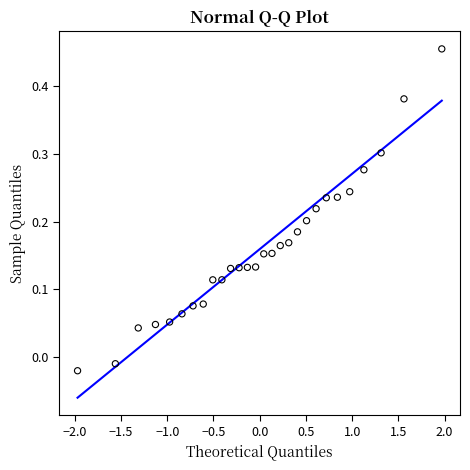

What is the range of X values (max minus min)?

3.9